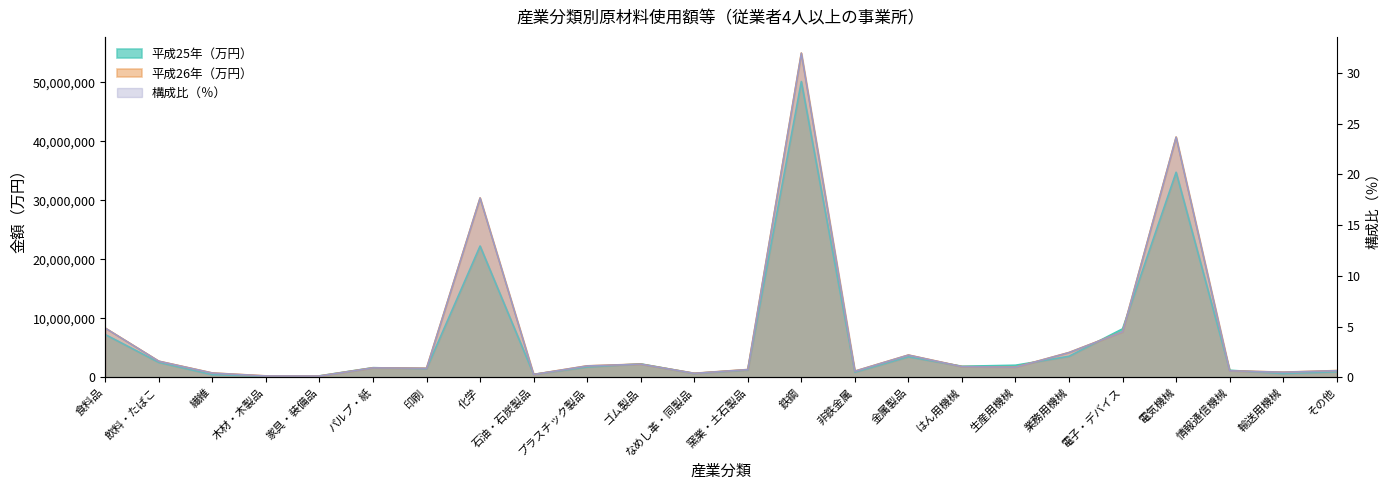

Reading left to right, transcribe all the data shown in this chart.

平成25年（万円）: 食料品=7264185.0	飲料・たばこ=2545103.0	繊維=464992.0	木材・木製品=220122.0	家具・装備品=268346.0	パルプ・紙=1649521.0	印刷=1486754.0	化学=22256493.0	石油・石炭製品=520495.0	プラスチック製品=1769772.0	ゴム製品=2294893.0	なめし革・同製品=677132.0	窯業・土石製品=1273217.0	鉄鋼=50119846.0	非鉄金属=891834.0	金属製品=3493251.0	はん用機械=1894066.0	生産用機械=2064233.0	業務用機械=3584527.0	電子・デバイス=8229926.0	電気機械=34754356.0	情報通信機械=1217449.0	輸送用機械=661257.0	その他=949357.0
平成26年（万円）: 食料品=8354802.0	飲料・たばこ=2753702.0	繊維=757375.0	木材・木製品=264184.0	家具・装備品=250326.0	パルプ・紙=1633109.0	印刷=1551927.0	化学=30402337.0	石油・石炭製品=510600.0	プラスチック製品=1963745.0	ゴム製品=2259598.0	なめし革・同製品=706281.0	窯業・土石製品=1341743.0	鉄鋼=54937218.0	非鉄金属=1069348.0	金属製品=3795671.0	はん用機械=1839199.0	生産用機械=1736401.0	業務用機械=4222740.0	電子・デバイス=7725606.0	電気機械=40712375.0	情報通信機械=1137636.0	輸送用機械=895274.0	その他=1161136.0
構成比（％）: 食料品=4.9	飲料・たばこ=1.6	繊維=0.4	木材・木製品=0.2	家具・装備品=0.1	パルプ・紙=0.9	印刷=0.9	化学=17.7	石油・石炭製品=0.3	プラスチック製品=1.1	ゴム製品=1.3	なめし革・同製品=0.4	窯業・土石製品=0.8	鉄鋼=31.9	非鉄金属=0.6	金属製品=2.2	はん用機械=1.1	生産用機械=1.0	業務用機械=2.5	電子・デバイス=4.5	電気機械=23.7	情報通信機械=0.7	輸送用機械=0.5	その他=0.7